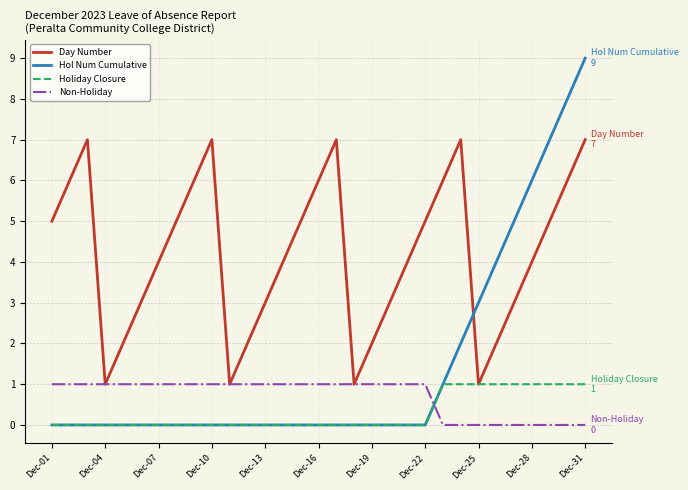

What is the maximum value for Hol Num Cumulative?

9